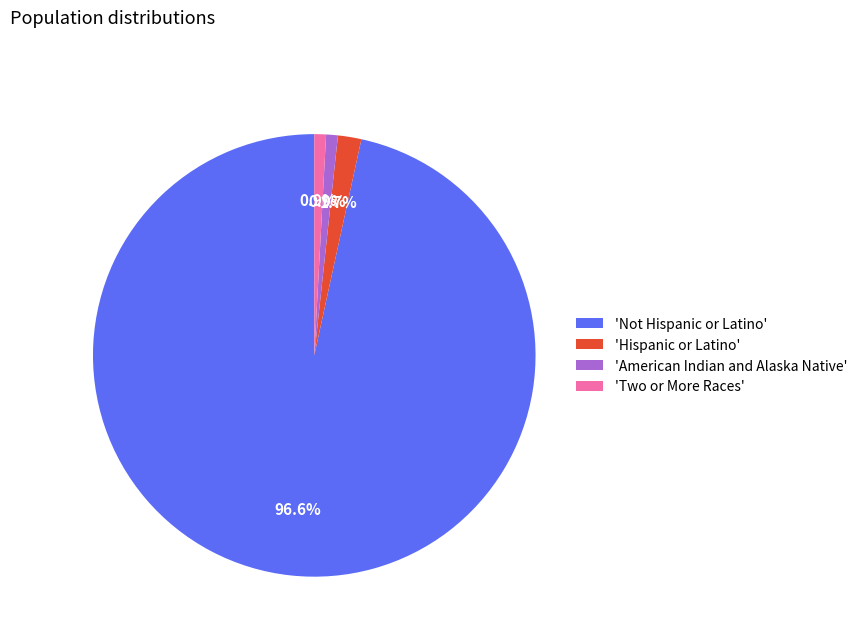

Does 'Not Hispanic or Latino' represent more than half of the total?

Yes